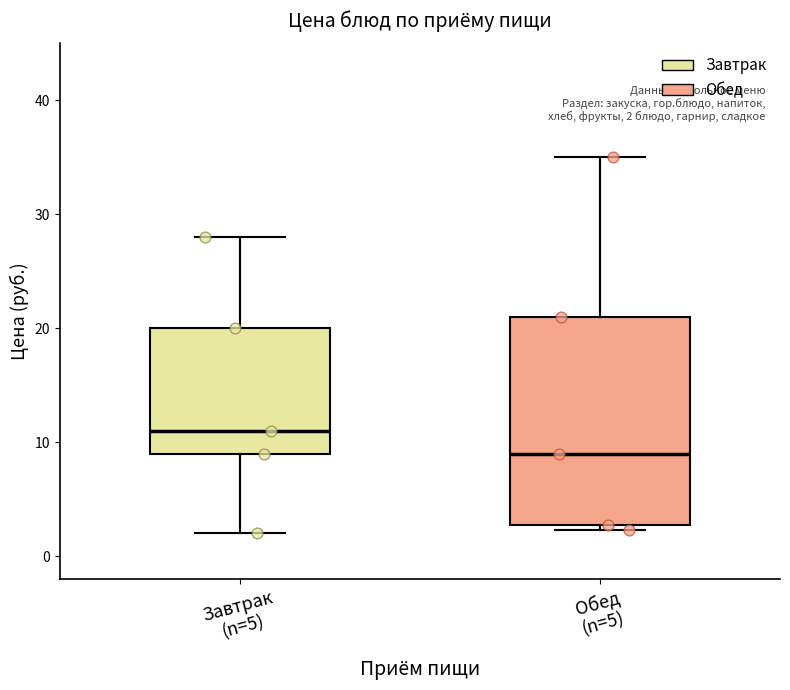

Comparing the boxes themselves (not the whiskers), which one is the tallest?

Обед (n=5)